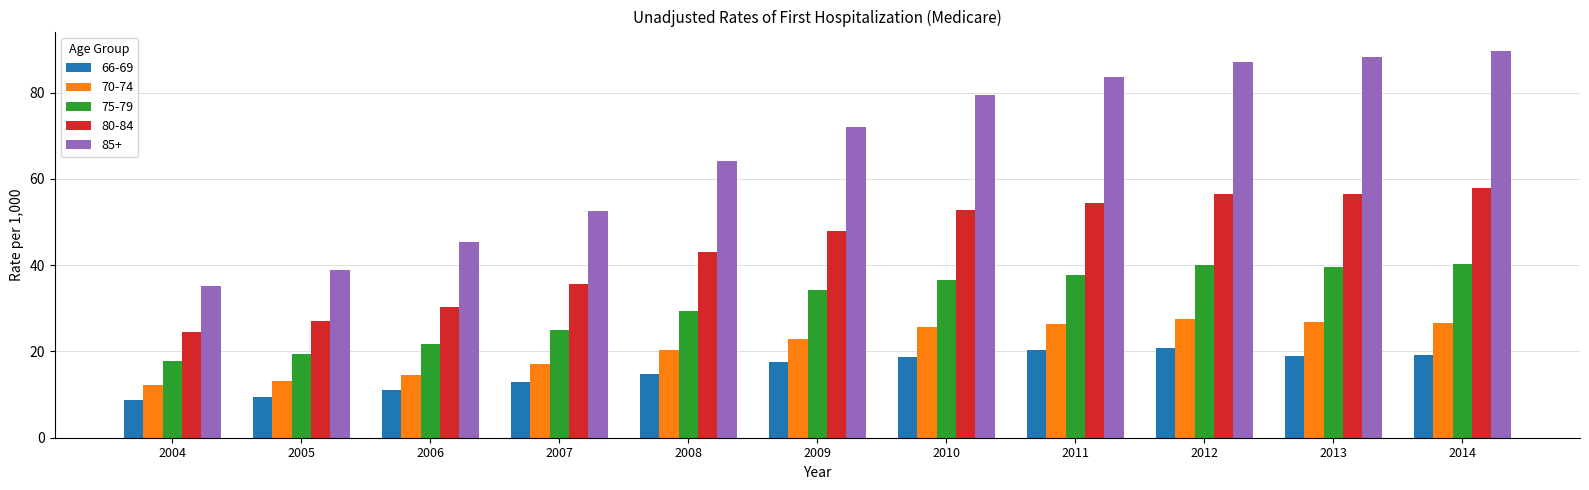

How many bars are there in each group?

5